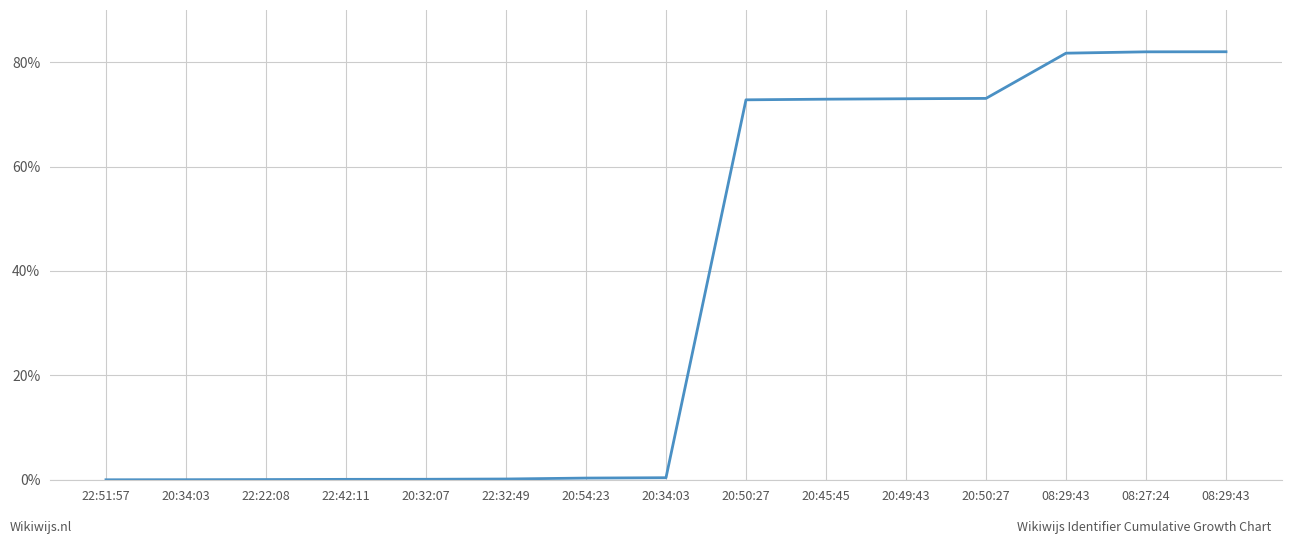

What is the sum of all values?

538.6